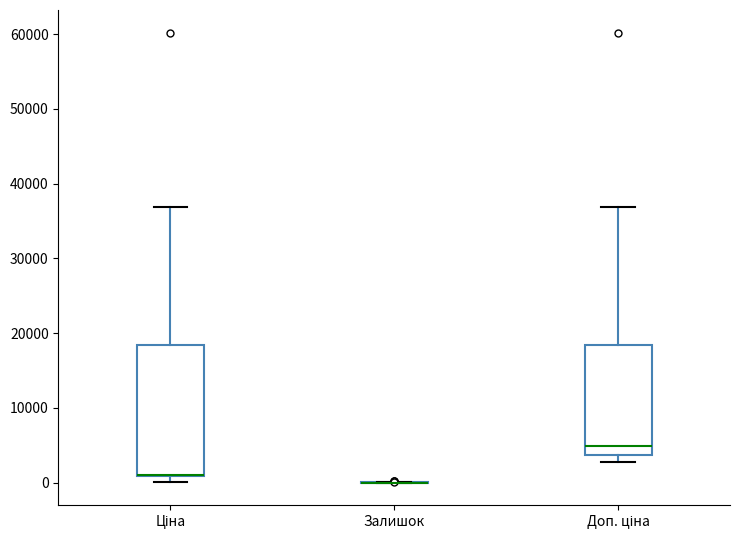

Where is the upper edge of the box for Доп. ціна on the y-axis? The values are not printed on the chart, so give them approximately, as read against the axis.

18000